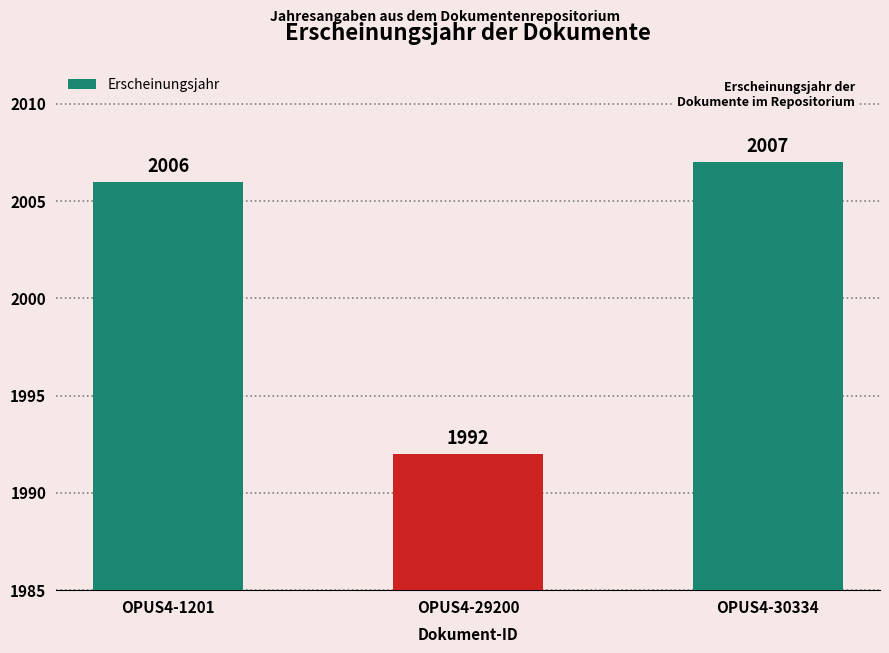

What is the sum of all values?

6005